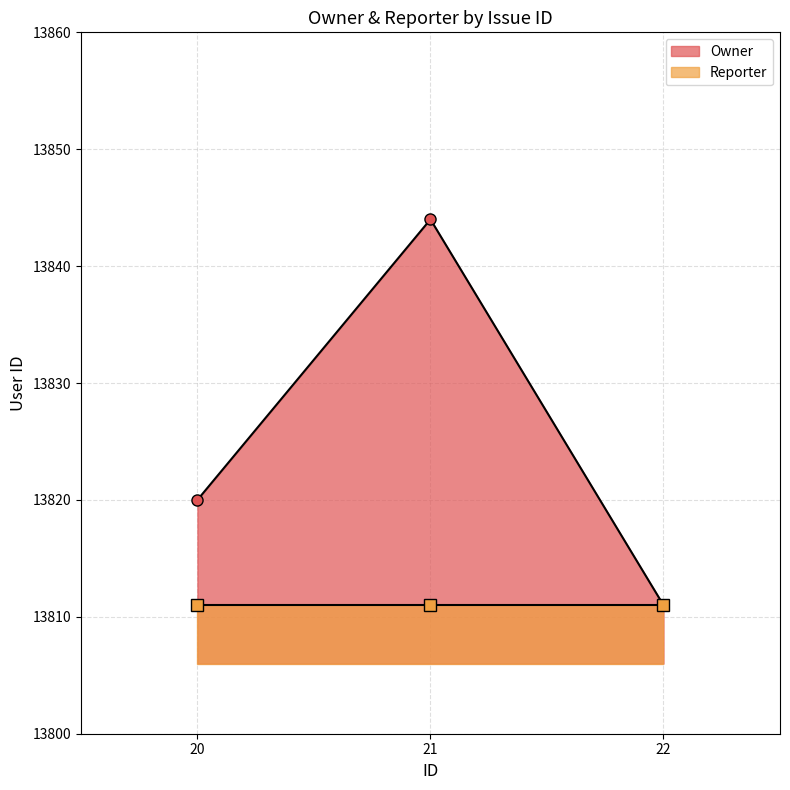

What is the value of the 2nd point from the left?

13844